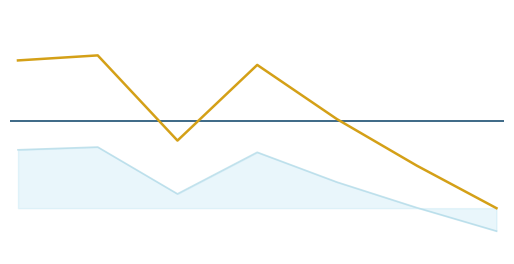

What is the average value?

0.2